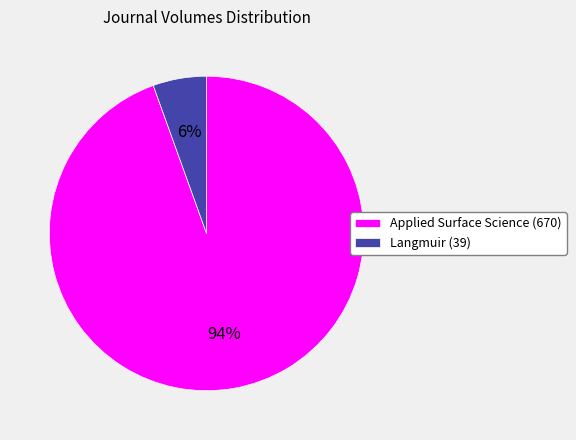

What is the largest slice in the pie chart?

Applied Surface Science (670)